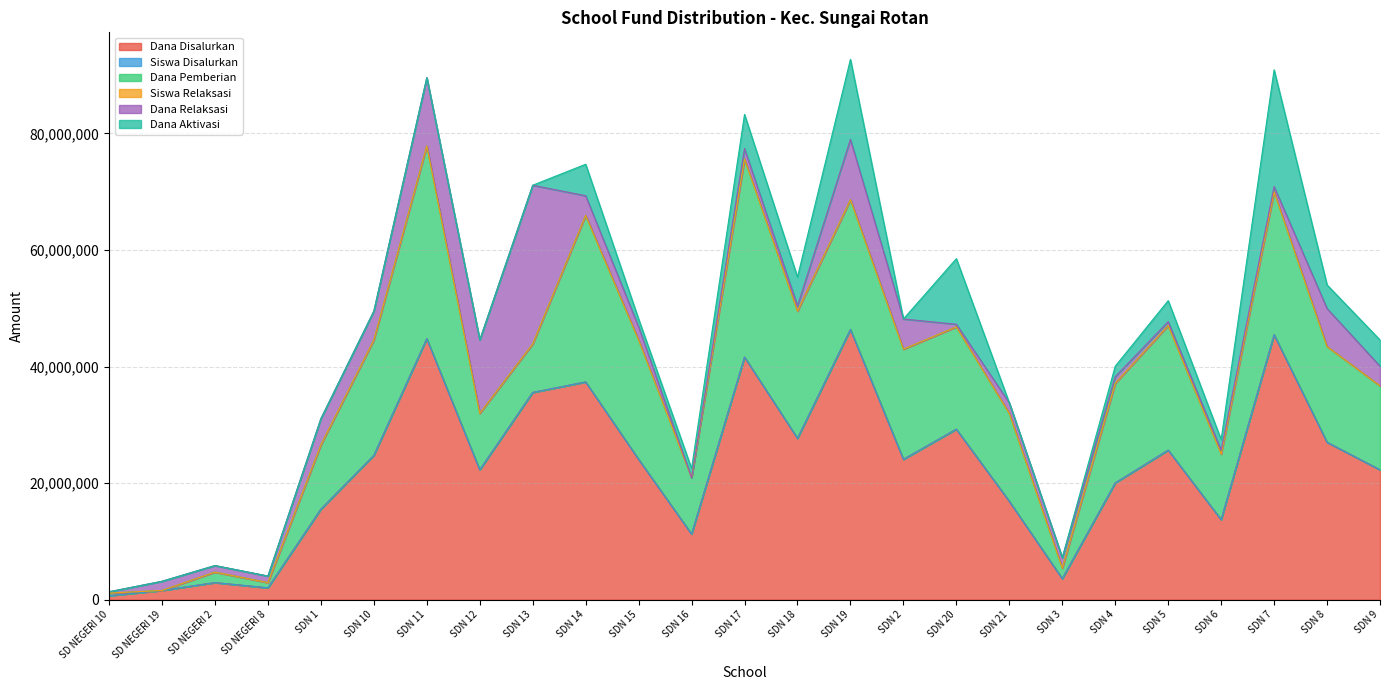

Reading right to left, transcribe all the data shown in this chart.

Dana Disalurkan: SDN 9=22275000	SDN 8=27000000	SDN 7=45450000	SDN 6=13725000	SDN 5=25650000	SDN 4=20025000	SDN 3=3600000	SDN 21=16875000	SDN 20=29250000	SDN 2=24075000	SDN 19=46350000	SDN 18=27675000	SDN 17=41625000	SDN 16=11250000	SDN 15=24075000	SDN 14=37350000	SDN 13=35550000	SDN 12=22275000	SDN 11=44775000	SDN 10=24750000	SDN 1=15525000	SD NEGERI 8=2025000	SD NEGERI 2=2925000	SD NEGERI 19=1575000	SD NEGERI 10=675000
Siswa Disalurkan: SDN 9=57	SDN 8=73	SDN 7=114	SDN 6=34	SDN 5=70	SDN 4=53	SDN 3=8	SDN 21=44	SDN 20=72	SDN 2=64	SDN 19=113	SDN 18=67	SDN 17=106	SDN 16=33	SDN 15=62	SDN 14=96	SDN 13=90	SDN 12=56	SDN 11=115	SDN 10=61	SDN 1=48	SD NEGERI 8=7	SD NEGERI 2=9	SD NEGERI 19=7	SD NEGERI 10=2
Dana Pemberian: SDN 9=14400000	SDN 8=16425000	SDN 7=24525000	SDN 6=11250000	SDN 5=21375000	SDN 4=17100000	SDN 3=1800000	SDN 21=15075000	SDN 20=17550000	SDN 2=18900000	SDN 19=22275000	SDN 18=21825000	SDN 17=33975000	SDN 16=9675000	SDN 15=20475000	SDN 14=28575000	SDN 13=8325000	SDN 12=9675000	SDN 11=33075000	SDN 10=19800000	SDN 1=11025000	SD NEGERI 8=900000	SD NEGERI 2=1800000	SD NEGERI 19=0	SD NEGERI 10=450000
Siswa Relaksasi: SDN 9=14	SDN 8=16	SDN 7=3	SDN 6=3	SDN 5=2	SDN 4=5	SDN 3=4	SDN 21=4	SDN 20=1	SDN 2=12	SDN 19=23	SDN 18=2	SDN 17=8	SDN 16=0	SDN 15=10	SDN 14=15	SDN 13=66	SDN 12=30	SDN 11=30	SDN 10=11	SDN 1=18	SD NEGERI 8=5	SD NEGERI 2=5	SD NEGERI 19=7	SD NEGERI 10=1
Dana Relaksasi: SDN 9=3375000	SDN 8=6525000	SDN 7=900000	SDN 6=675000	SDN 5=675000	SDN 4=1125000	SDN 3=1800000	SDN 21=1800000	SDN 20=450000	SDN 2=5175000	SDN 19=10350000	SDN 18=900000	SDN 17=1800000	SDN 16=0	SDN 15=2250000	SDN 14=3375000	SDN 13=27225000	SDN 12=12600000	SDN 11=11700000	SDN 10=4950000	SDN 1=4500000	SD NEGERI 8=1125000	SD NEGERI 2=1125000	SD NEGERI 19=1575000	SD NEGERI 10=225000
Dana Aktivasi: SDN 9=4500000	SDN 8=4050000	SDN 7=20025000	SDN 6=1800000	SDN 5=3600000	SDN 4=1800000	SDN 3=0	SDN 21=0	SDN 20=11250000	SDN 2=0	SDN 19=13725000	SDN 18=4950000	SDN 17=5850000	SDN 16=1575000	SDN 15=1350000	SDN 14=5400000	SDN 13=0	SDN 12=0	SDN 11=0	SDN 10=0	SDN 1=0	SD NEGERI 8=0	SD NEGERI 2=0	SD NEGERI 19=0	SD NEGERI 10=0